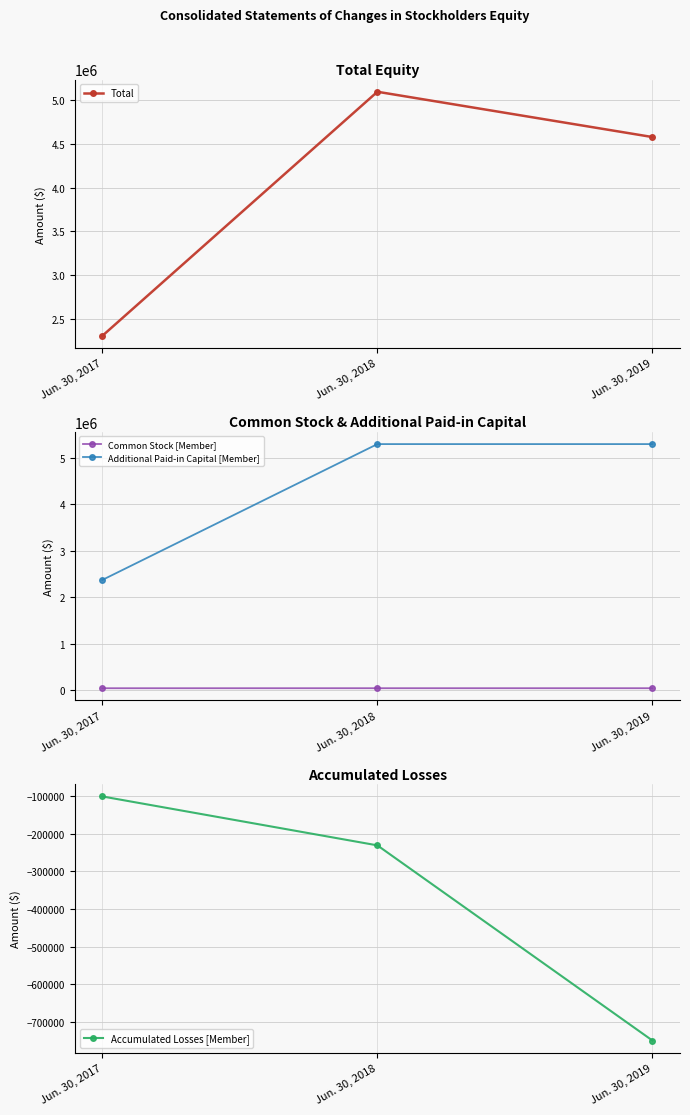

List the labels in order of Accumulated Losses [Member] value, largest first.

Jun. 30, 2017, Jun. 30, 2018, Jun. 30, 2019